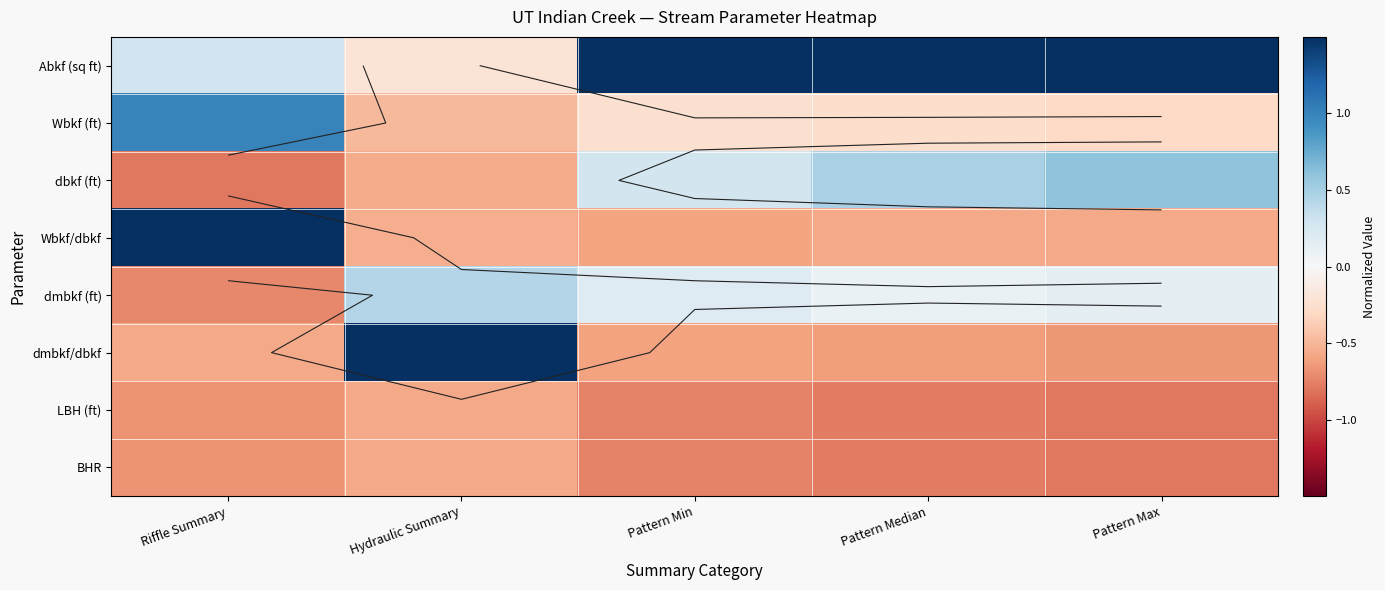

How many data points in dmbkf/dbkf are less than 0?

4